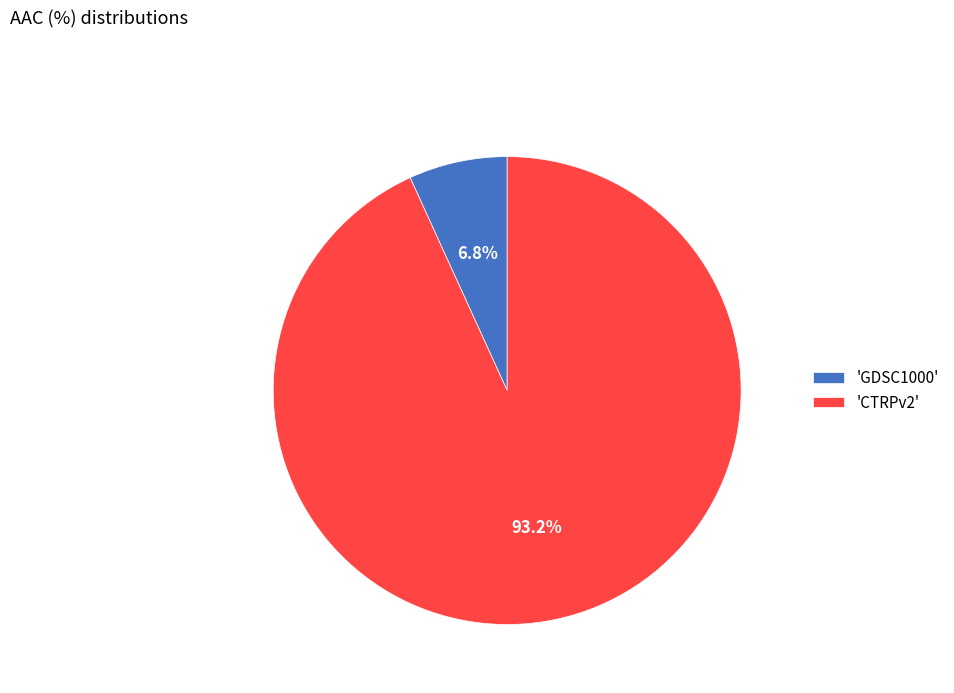

Which has a higher value, 'GDSC1000' or 'CTRPv2'?

'CTRPv2'